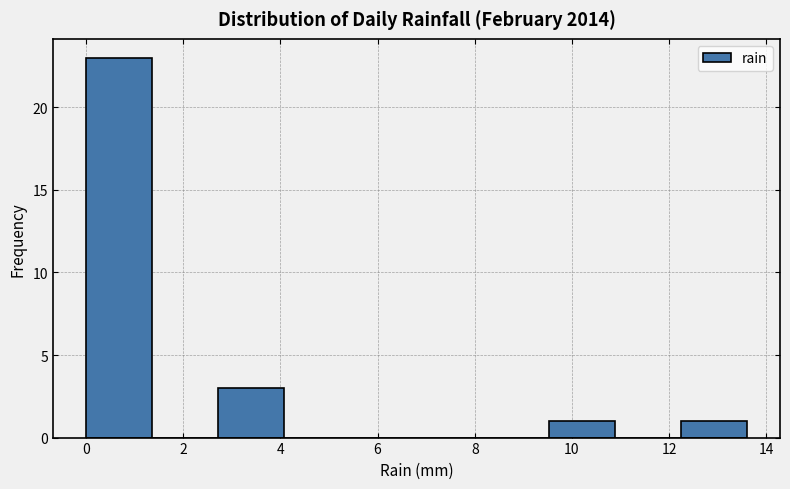

Over which range of the x-axis is the bar tallest?

0.00 to 1.36